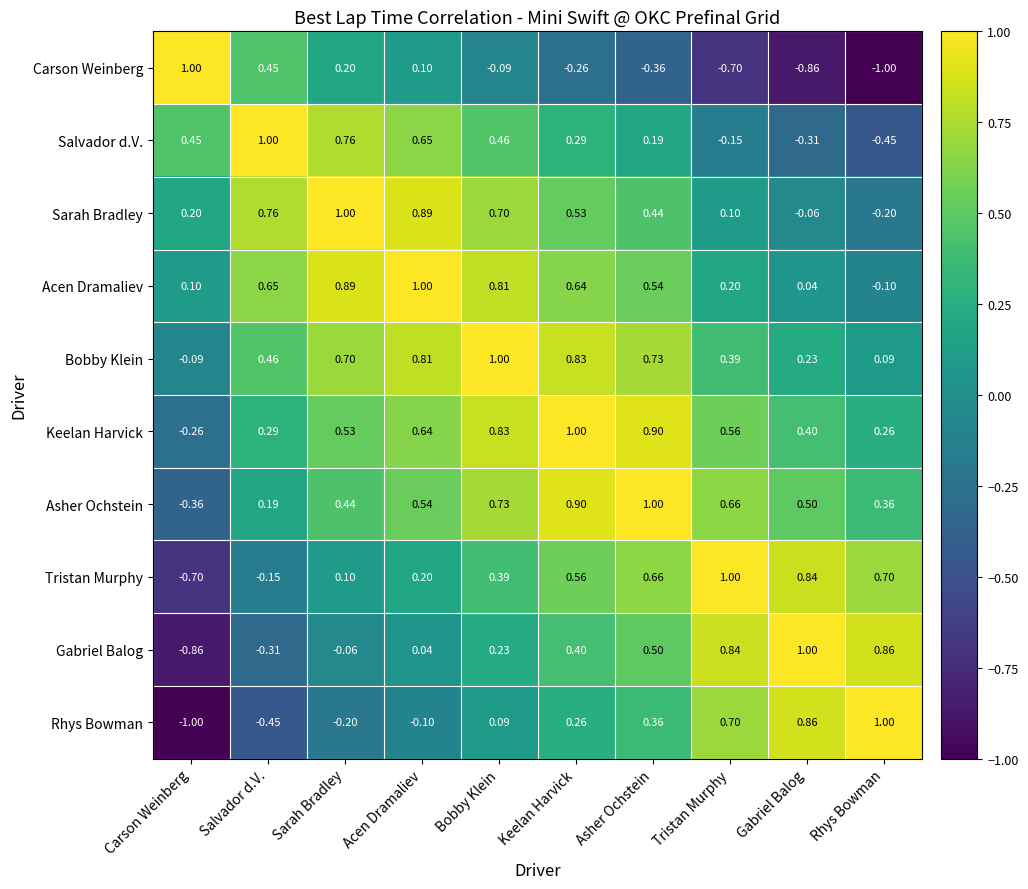

Count the number of data series in this chart.

10